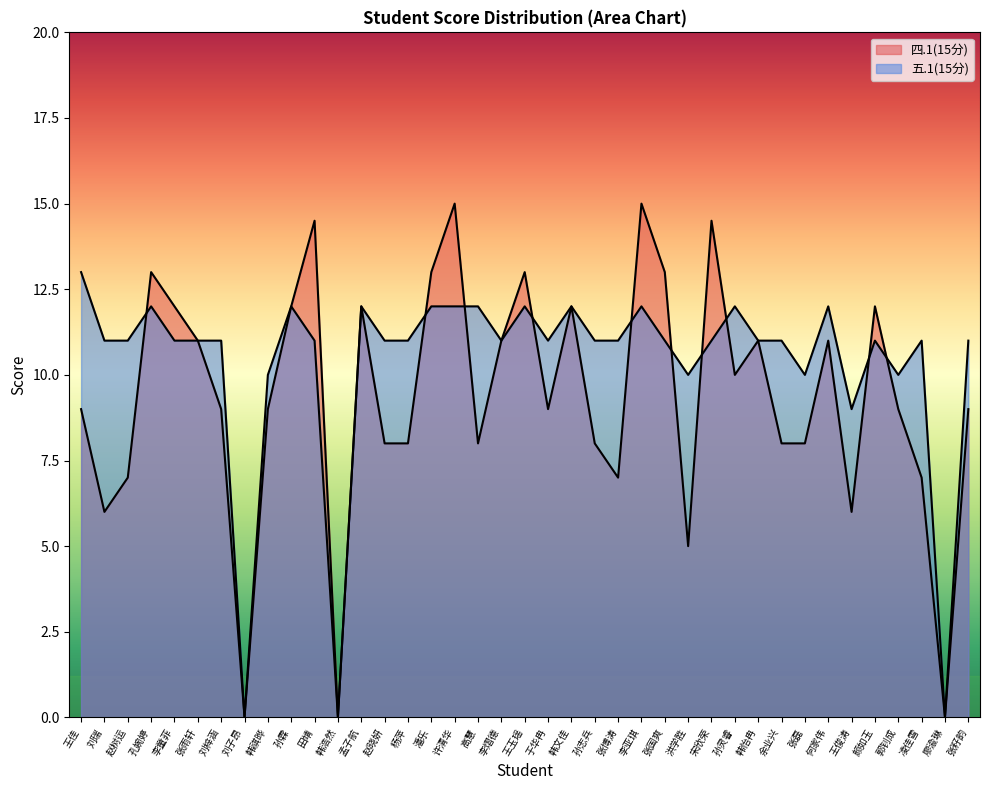

Does the chart display data point markers on the line(s)?

No